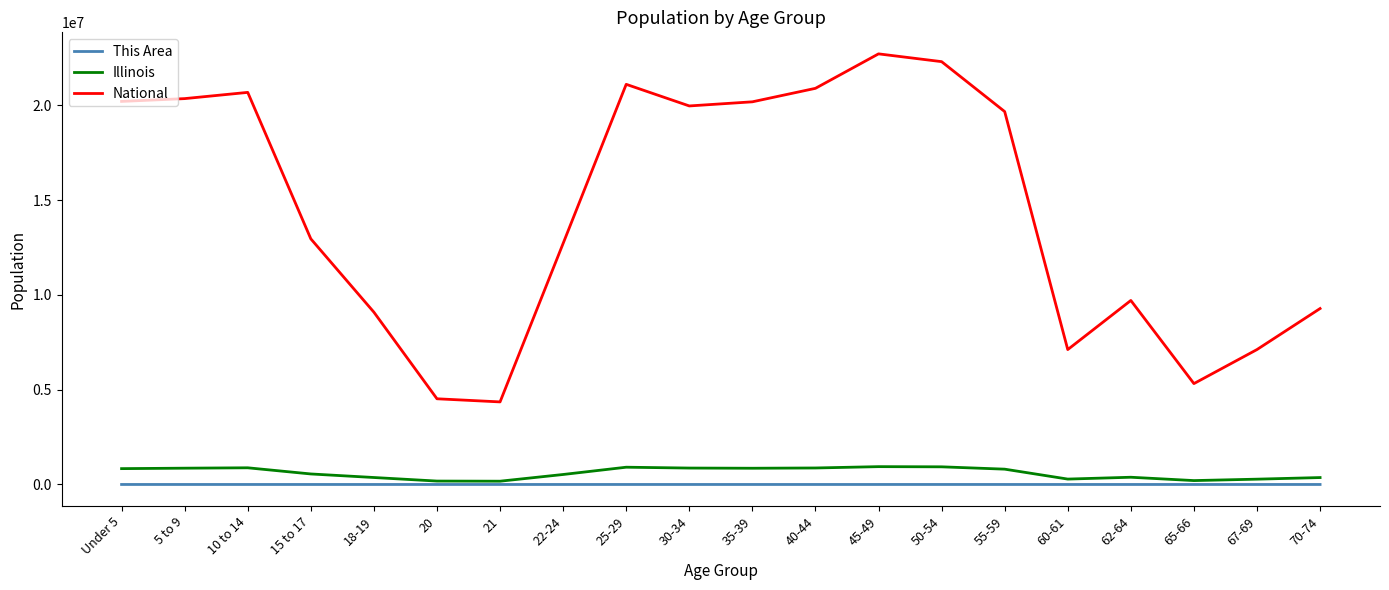

Rank the series by their maximum value, from lowest to highest.

This Area, Illinois, National